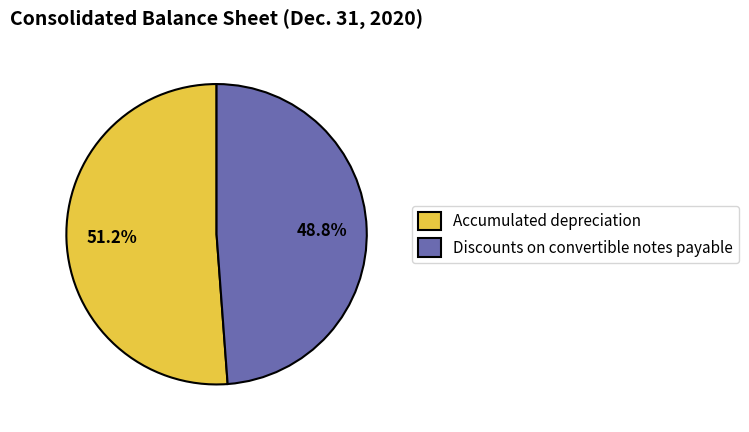

Combined, do Discounts on convertible notes payable and Accumulated depreciation account for over 50%?

Yes